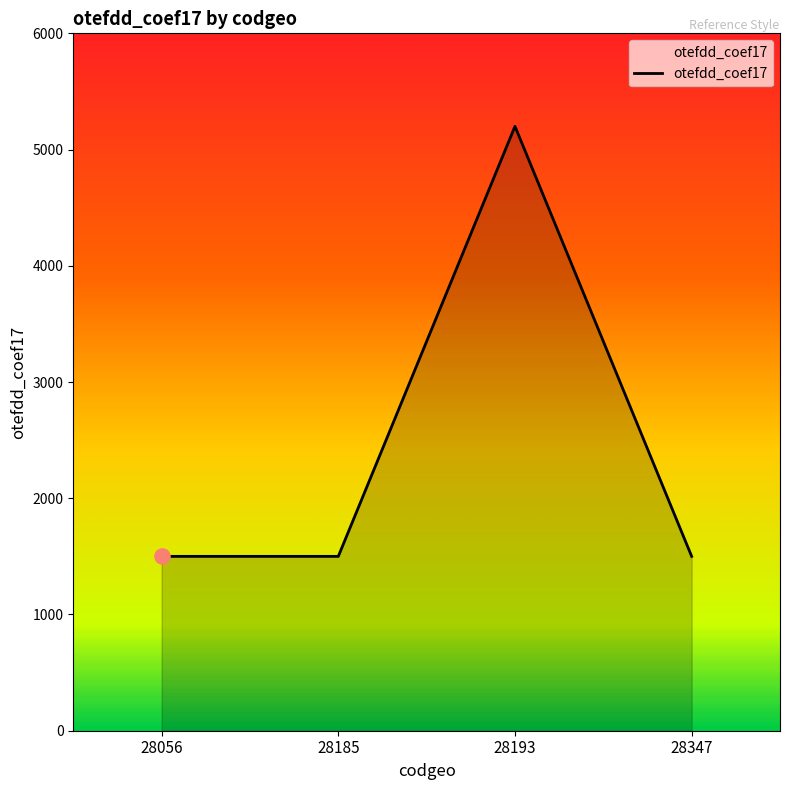

What is the change in value from 28056 to 28193?

+3700